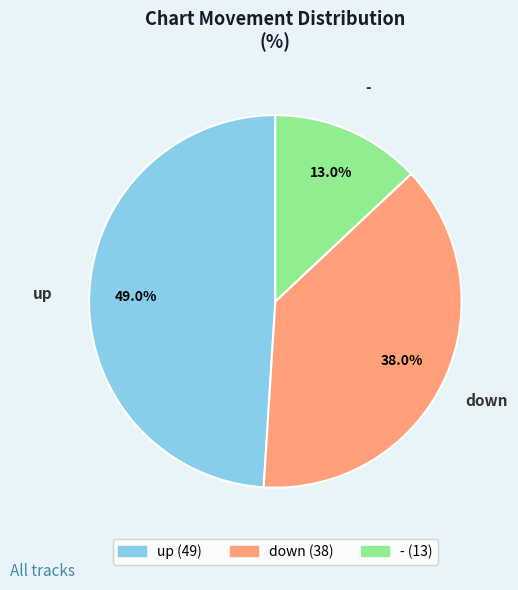

The - slice represents 13% of the pie. True or false?

True